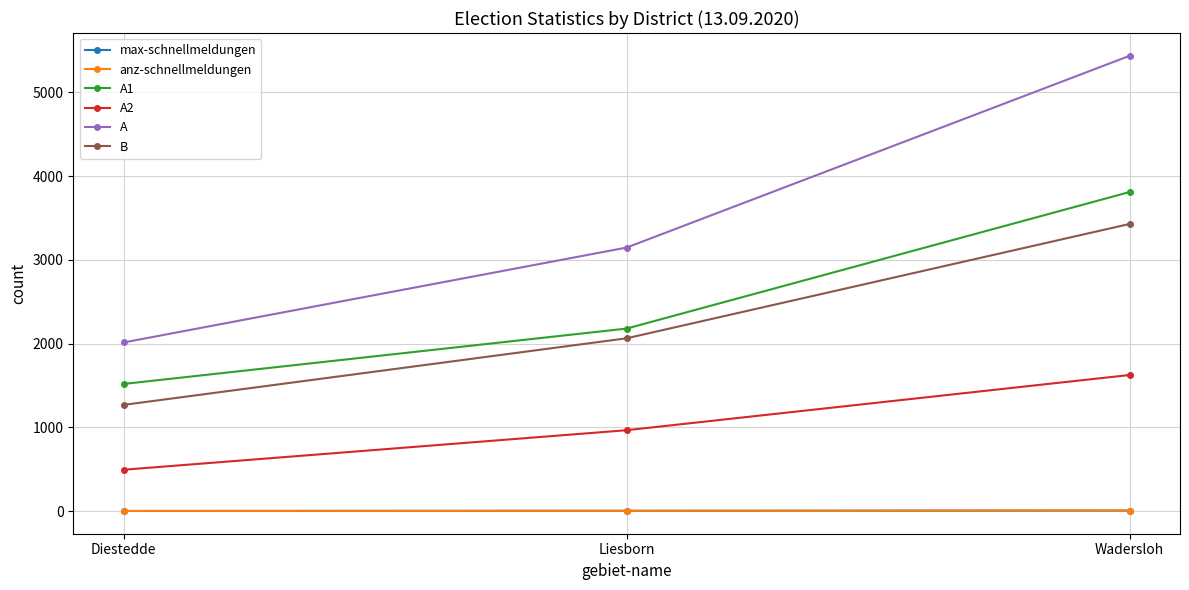

Read the A1 value at Liesborn.

2180